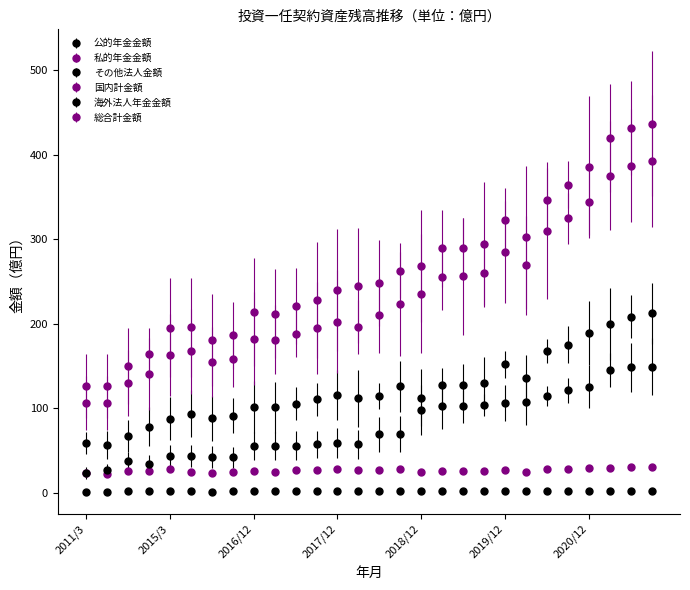

What is the minimum value for その他法人金額?

23.4